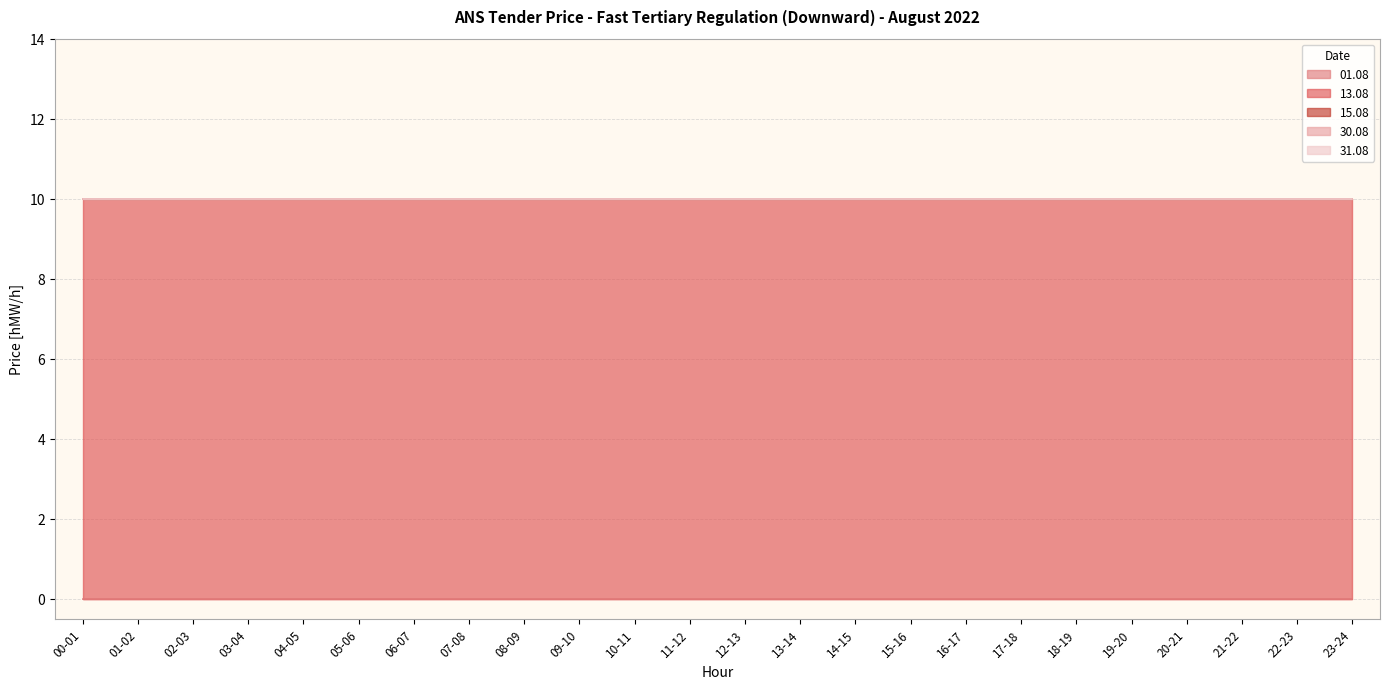

What is the label of the 20th point from the right?

04-05